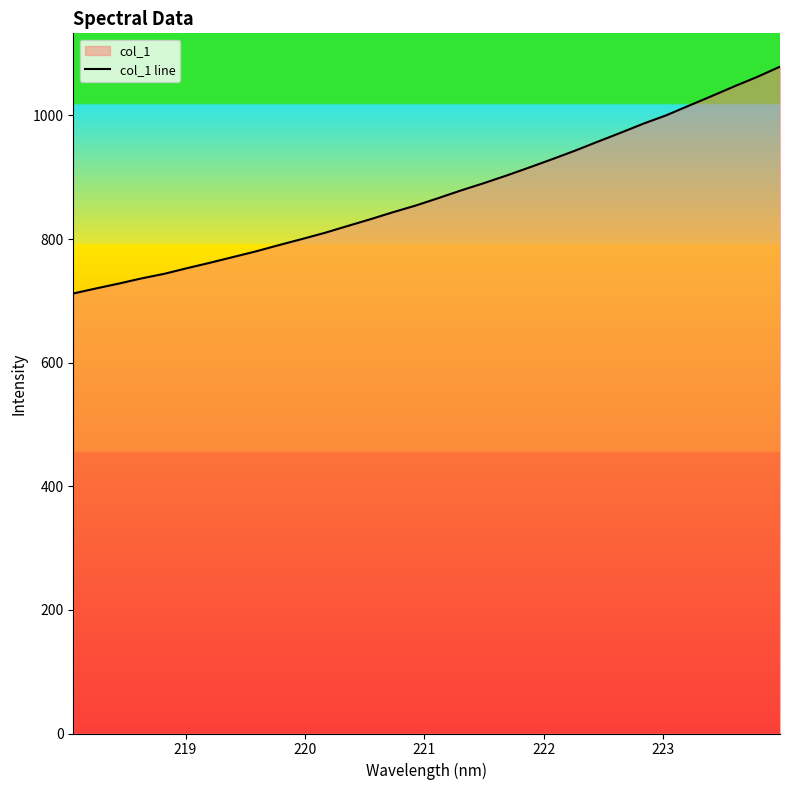

What is the difference between the maximum and minimum values?

367.0